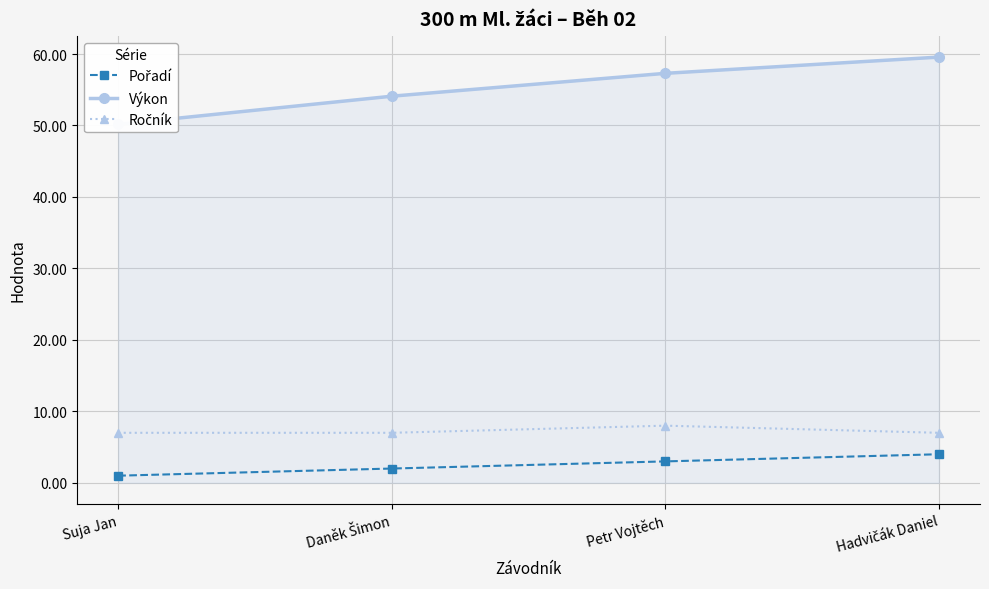

At which label does Ročník reach its peak?

Petr Vojtěch